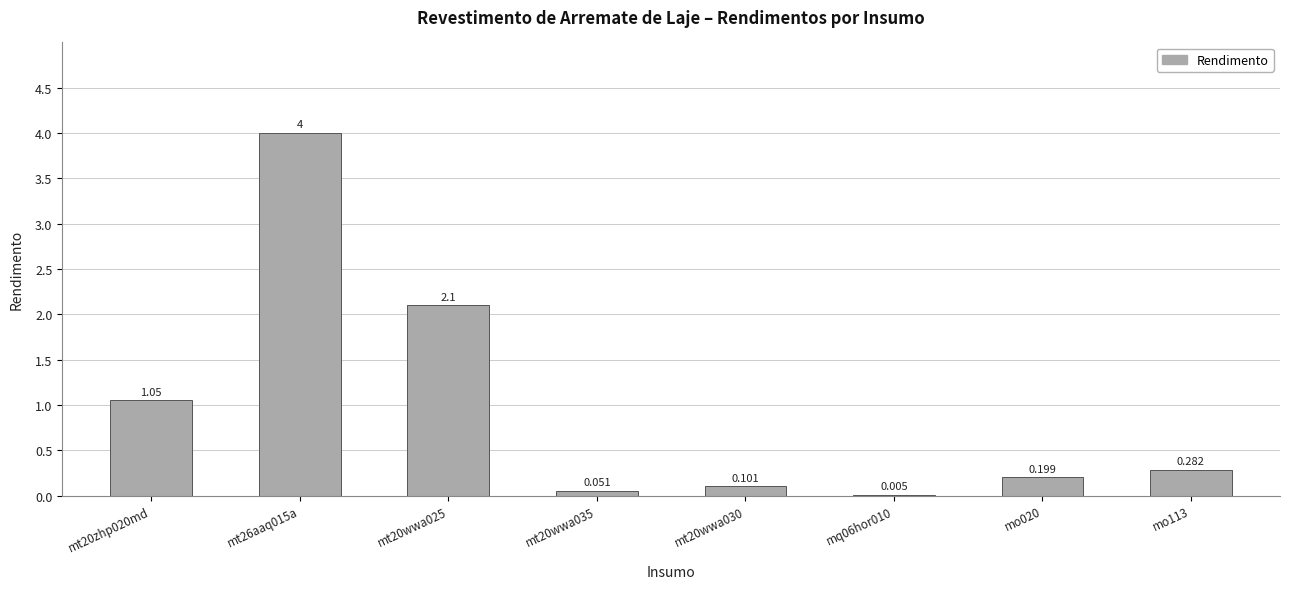

Which label corresponds to the largest value in the chart?

mt26aaq015a